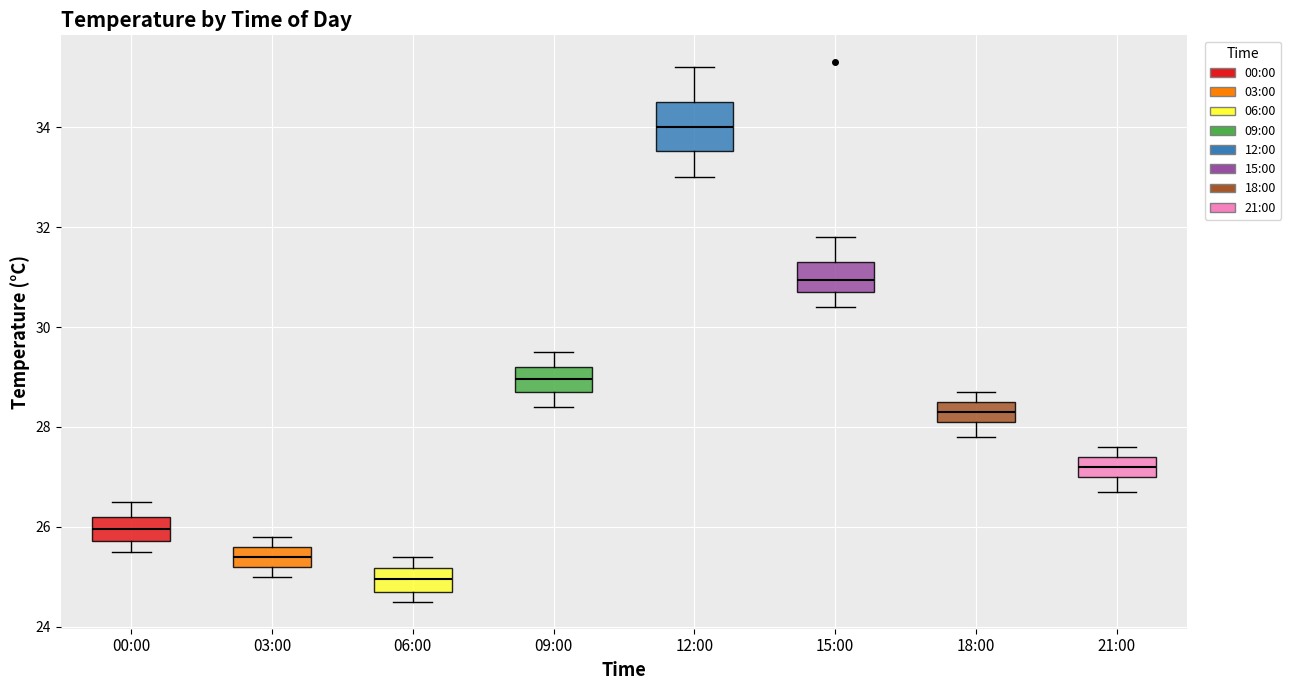

Which box is the tallest, from its lower edge to its upper edge?

12:00